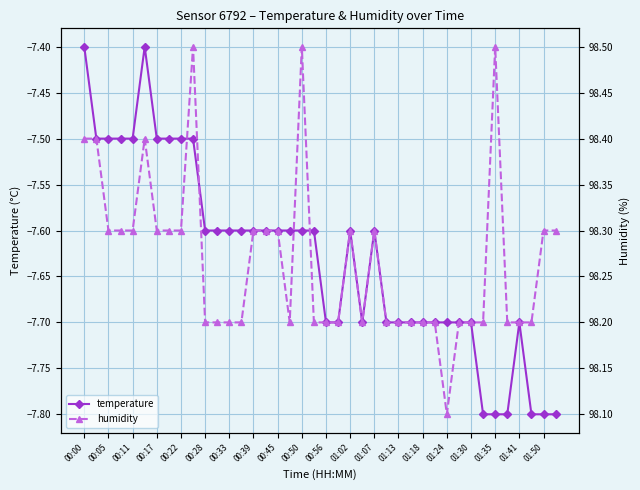

What is the minimum value for temperature?

-7.8